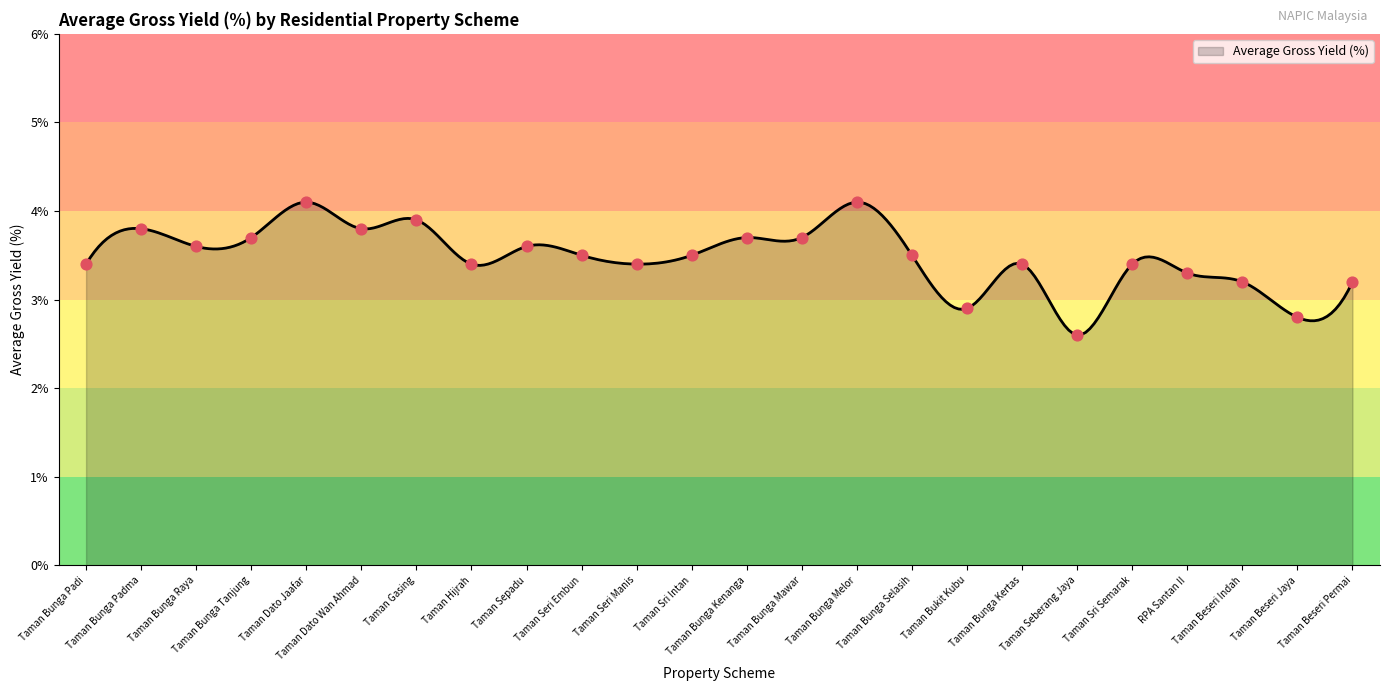

What is the smallest value displayed?

2.6